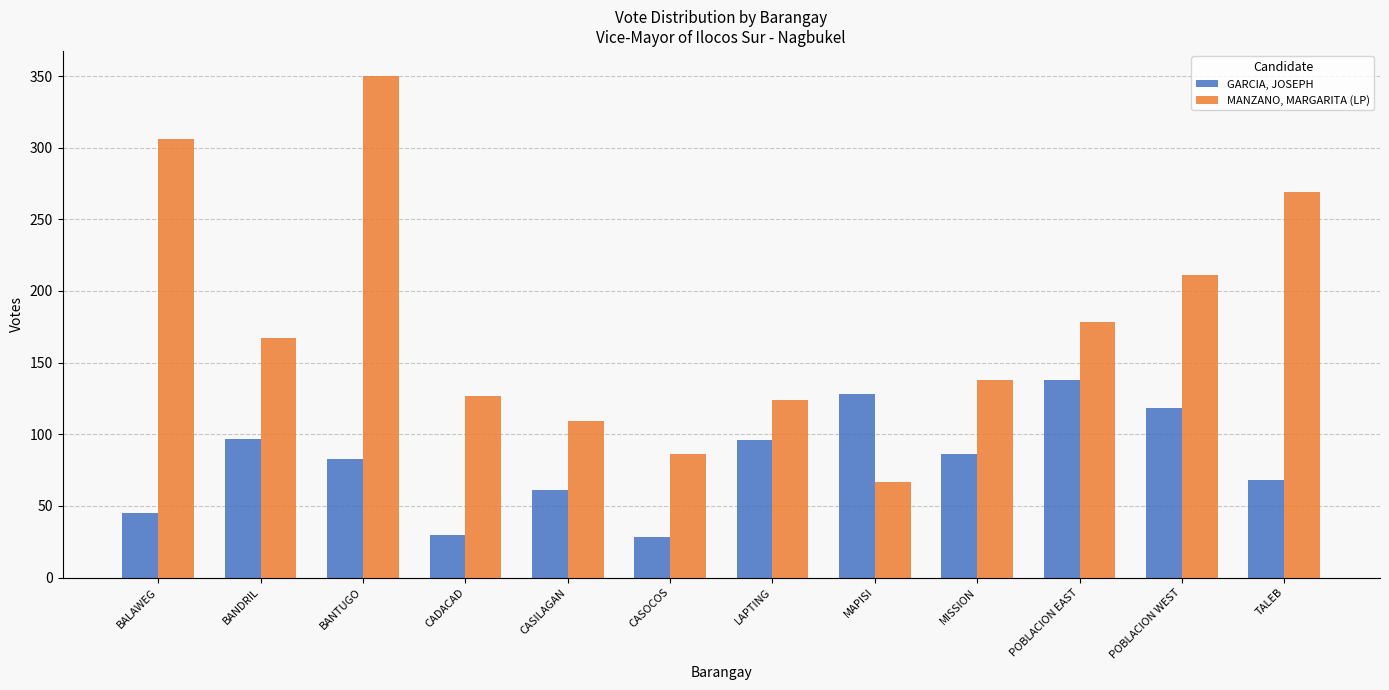

Count the number of data series in this chart.

2